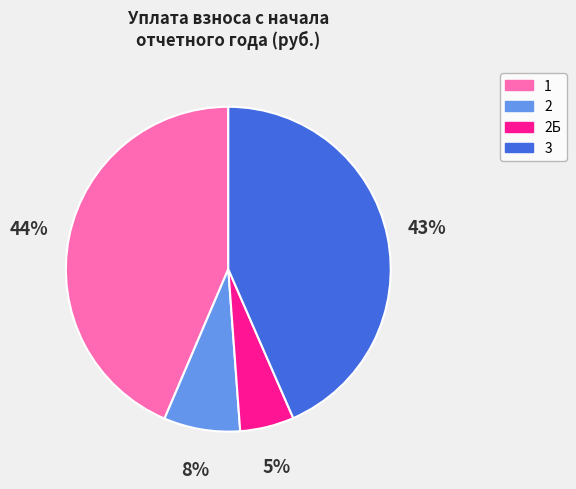

Is there any slice that represents more than half of the pie?

No